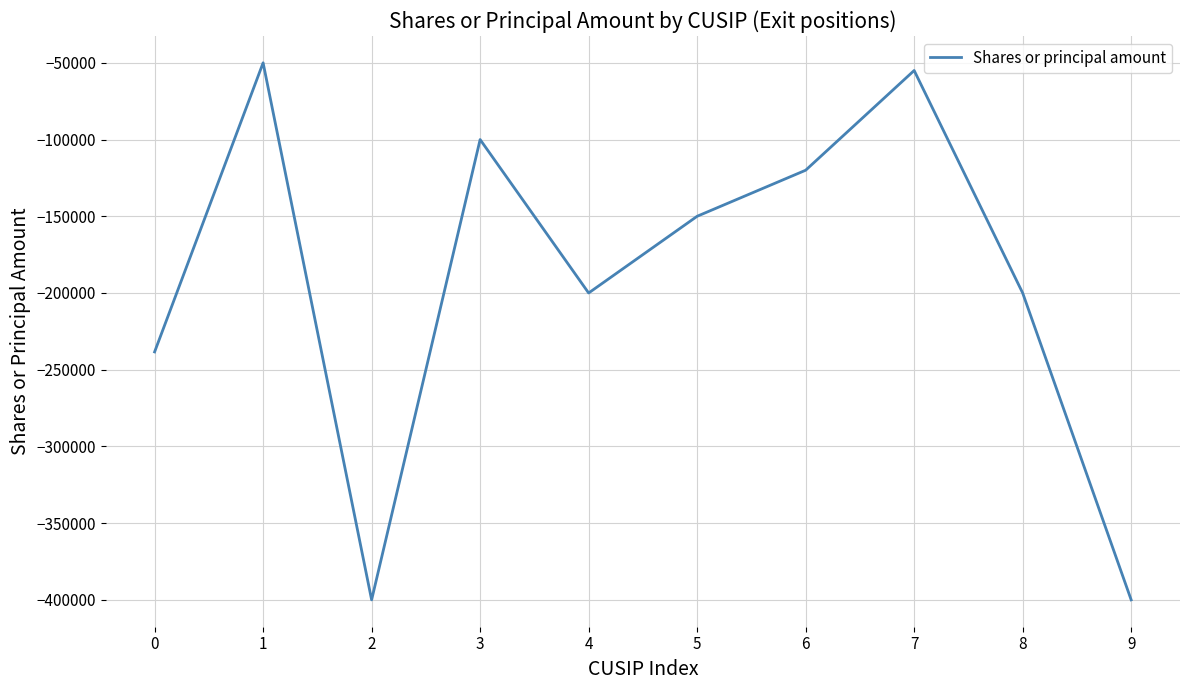

True or false: the data shows -80571 at 1.

False